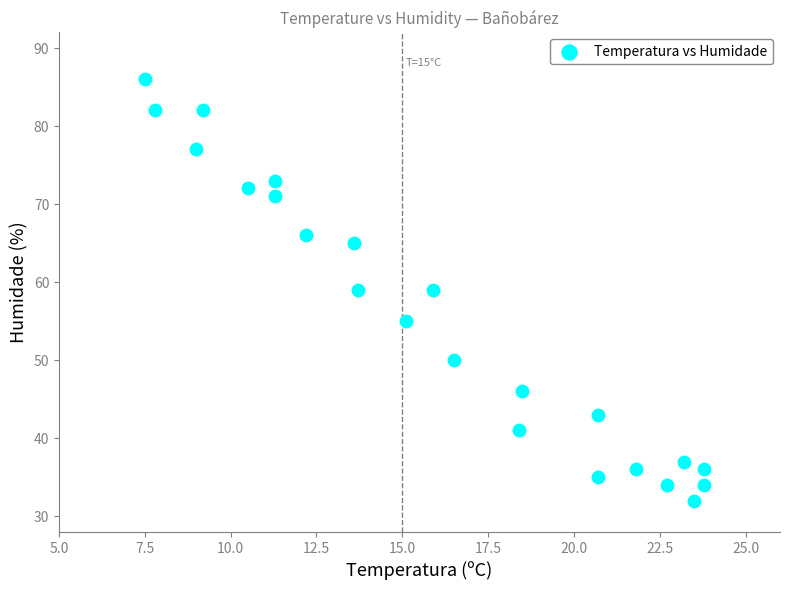

What is the range of Y values (max minus min)?

54